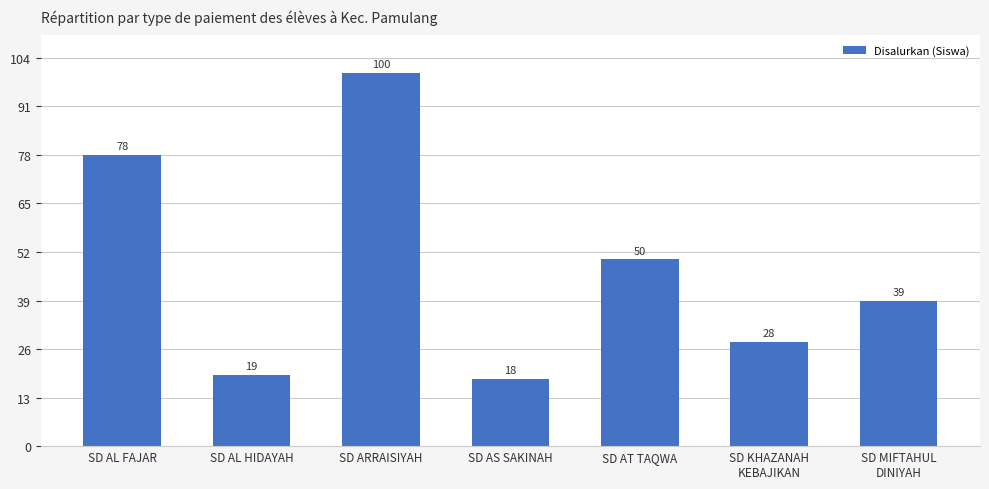

What is the greatest value displayed?

100